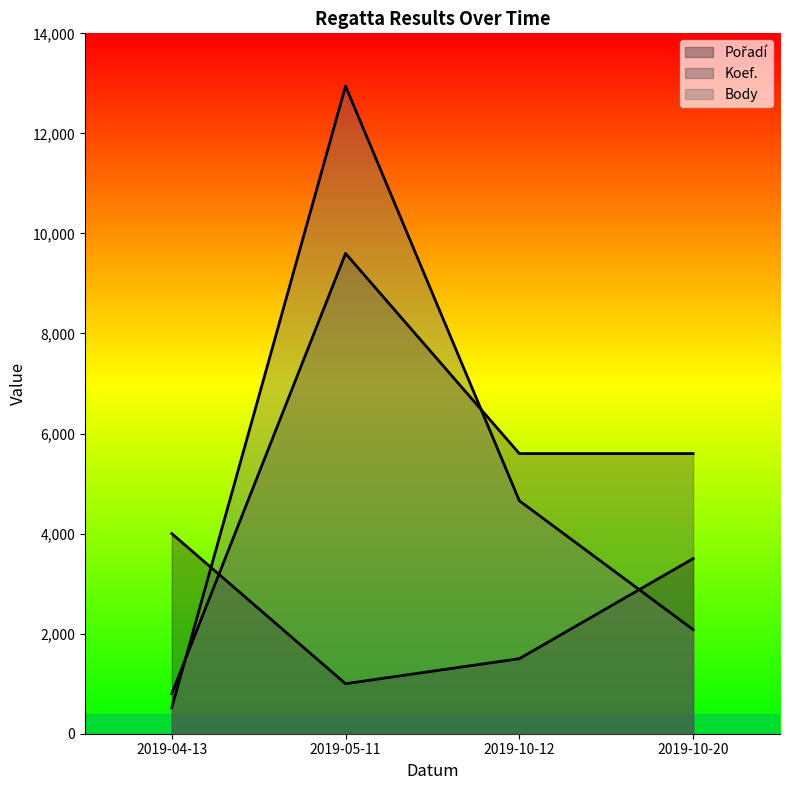

In Koef., how many points are higher than both neighbors (excluding endpoints)?

1